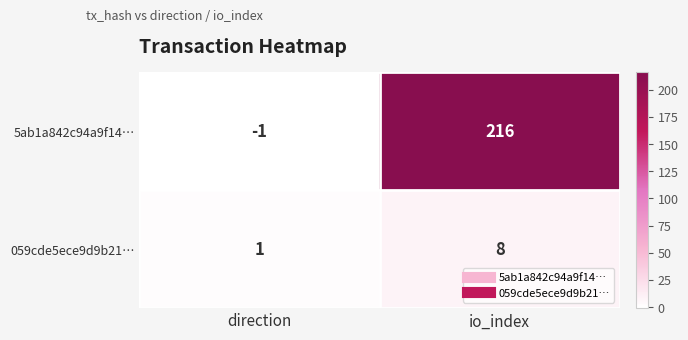

How many data points does each series have?

2